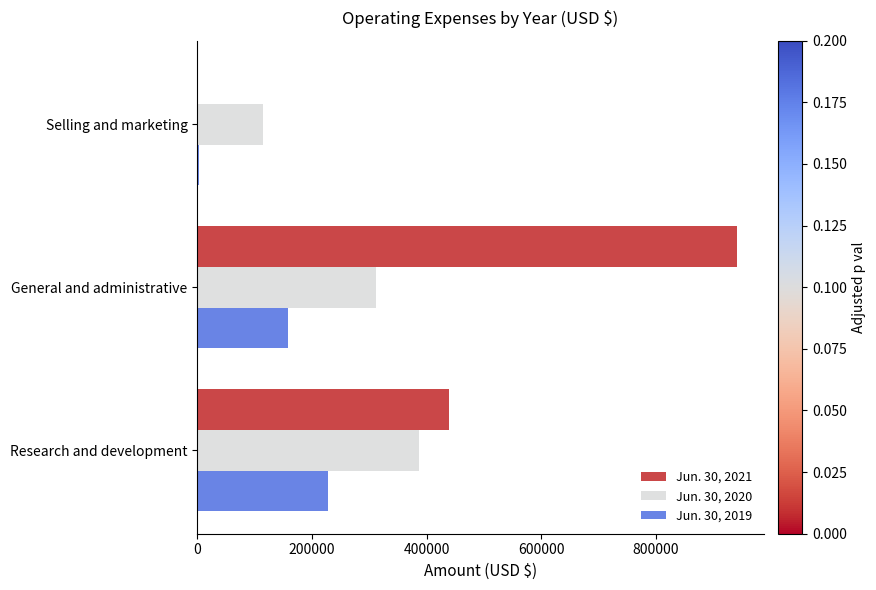

Is it true that Jun. 30, 2021 equals 166736 at Research and development?

False